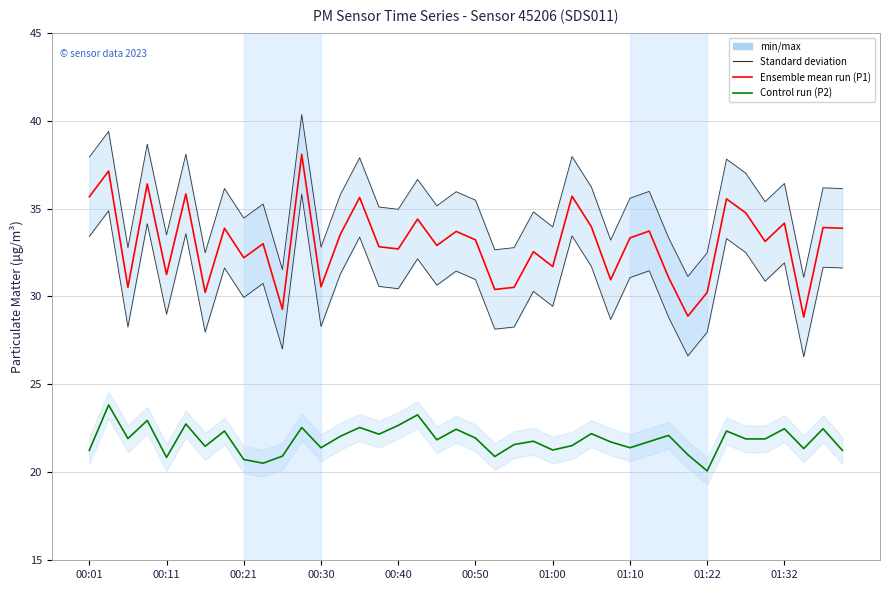

The P1 (Ensemble mean run) series shows 45.2 at 01:10. True or false?

False